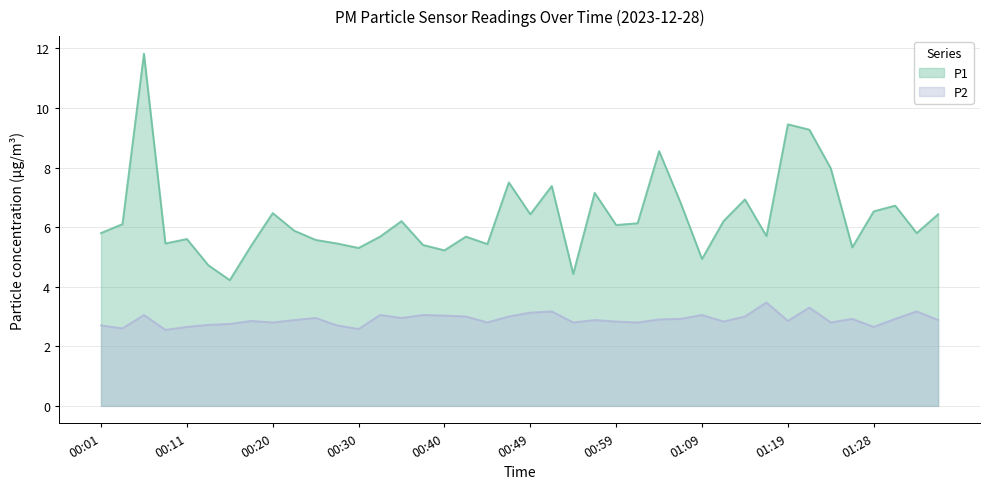

What is the average value of the P1 series?

6.3